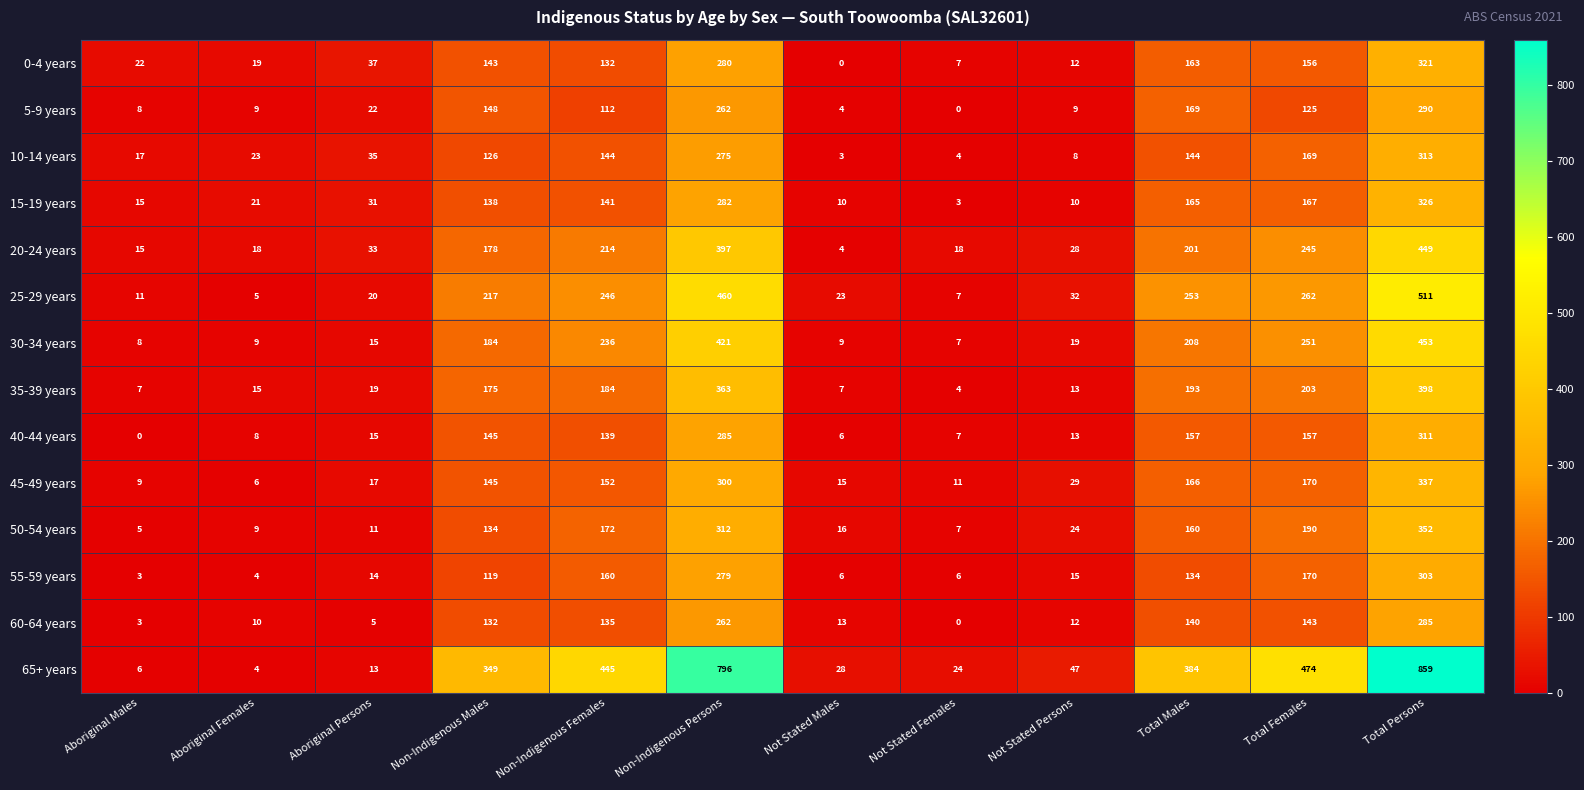

Which series has the largest total across all categories?

65+ years